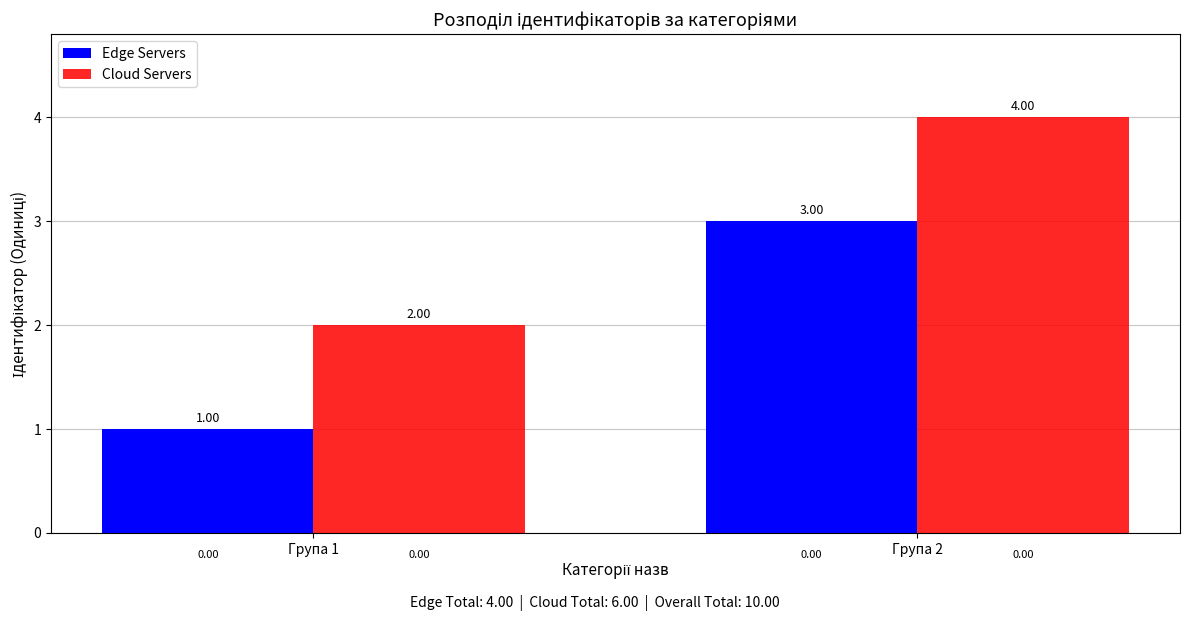

At which label is Edge Servers closest to 2?

Група 1